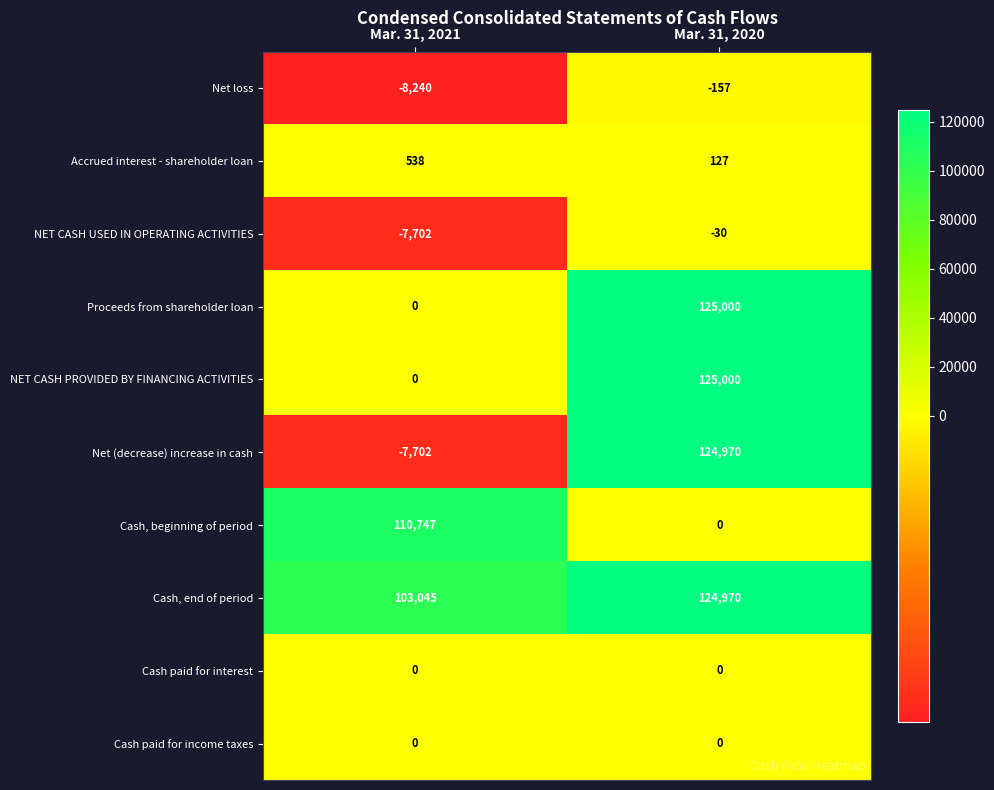

Which series has the largest total across all categories?

Cash, end of period